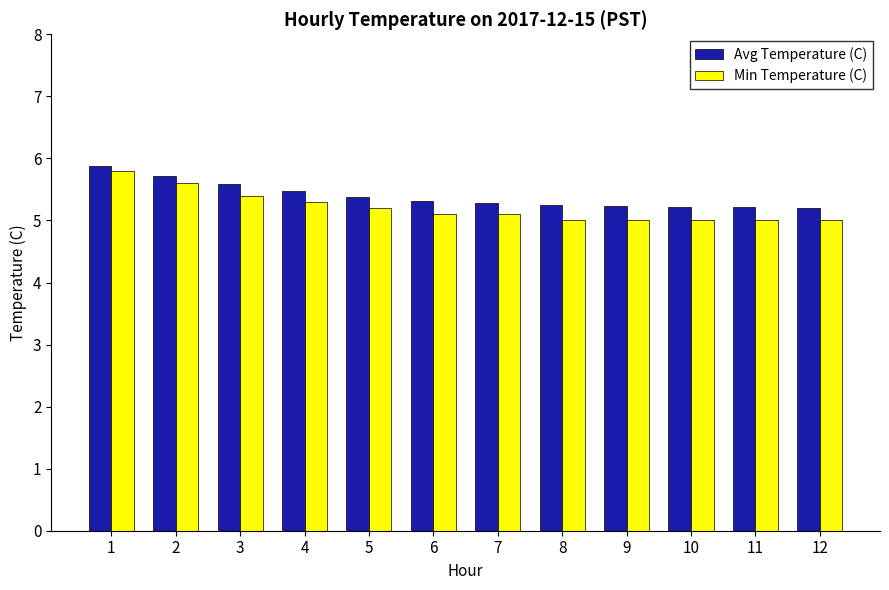

Which series has the largest range (max minus min)?

Min Temperature (C)